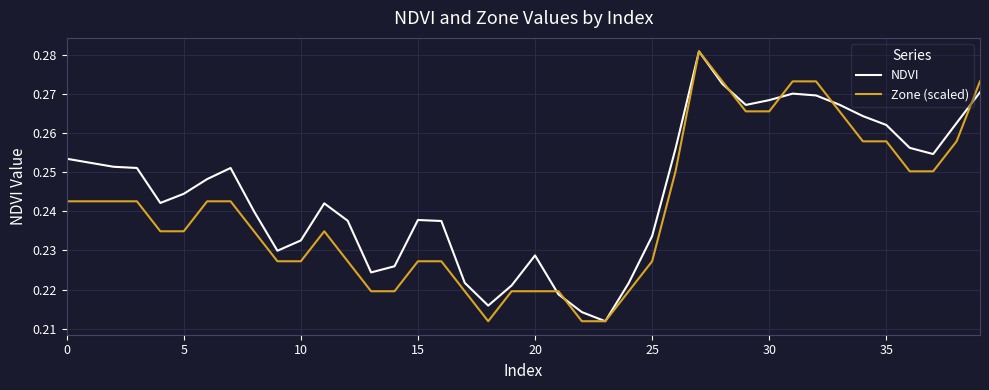

Is this an area chart (filled region under the line)?

No